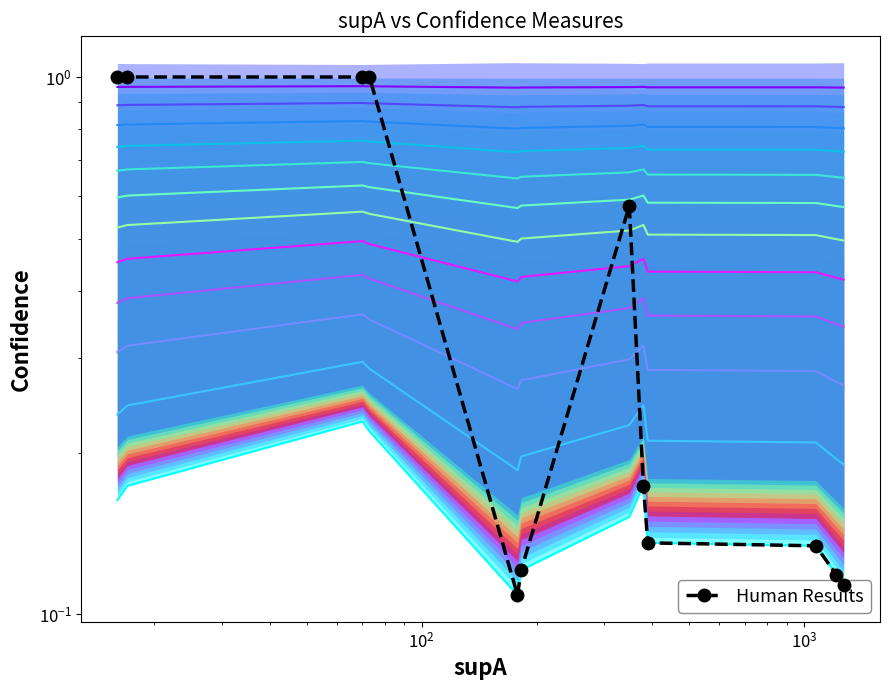

Reading left to right, extract all data points from this chart.

1.0	1.0	1.0	1.0	0.1	0.1	0.6	0.2	0.1	0.1	0.1	0.1